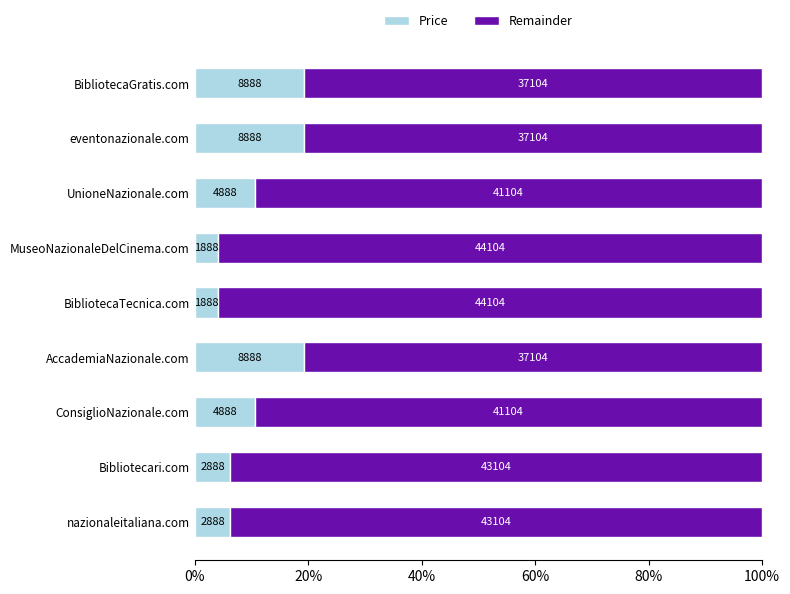

What are all the series names shown in the legend?

Price, Remainder